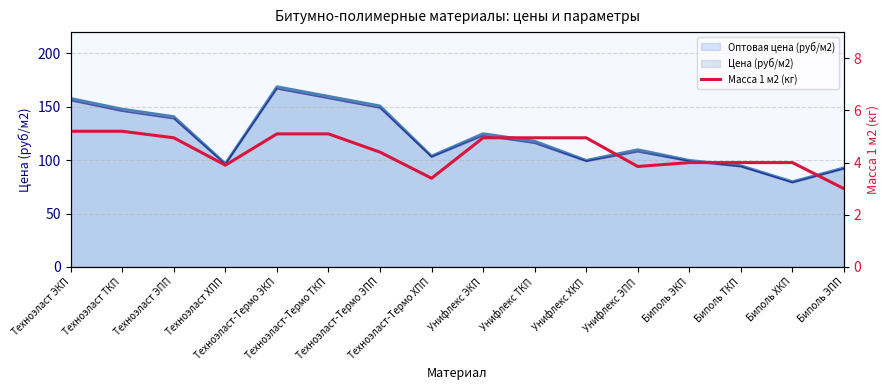

What position from the right is Биполь ЭПП?

1